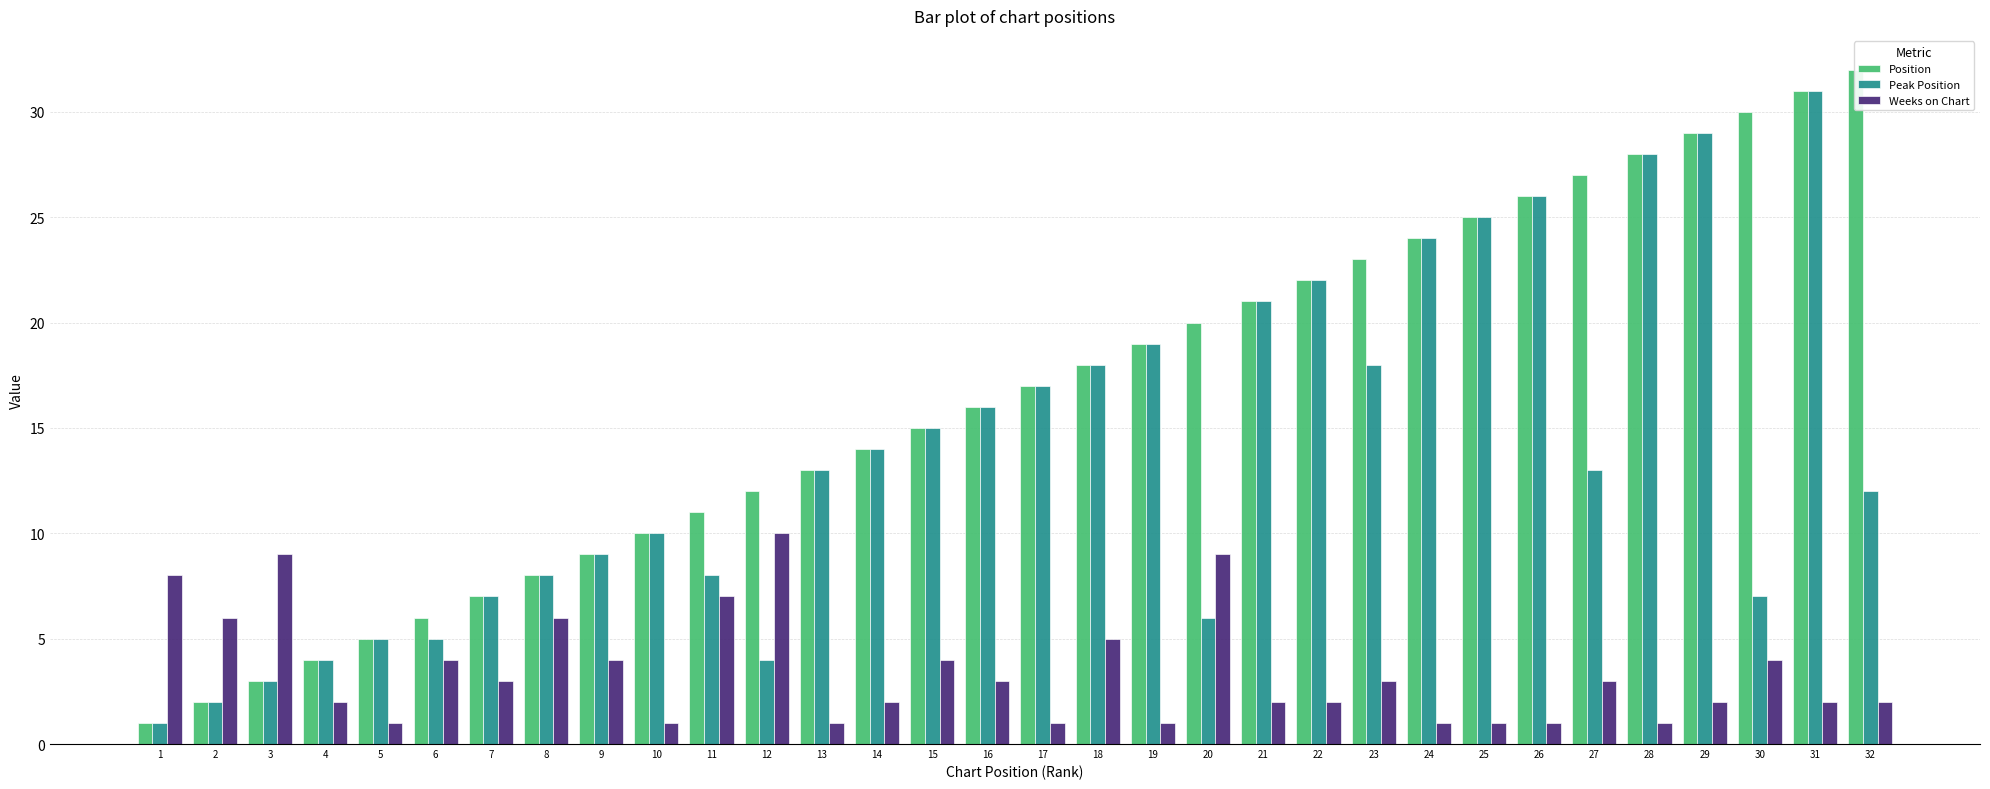

At which label does Weeks on Chart reach its minimum?

5